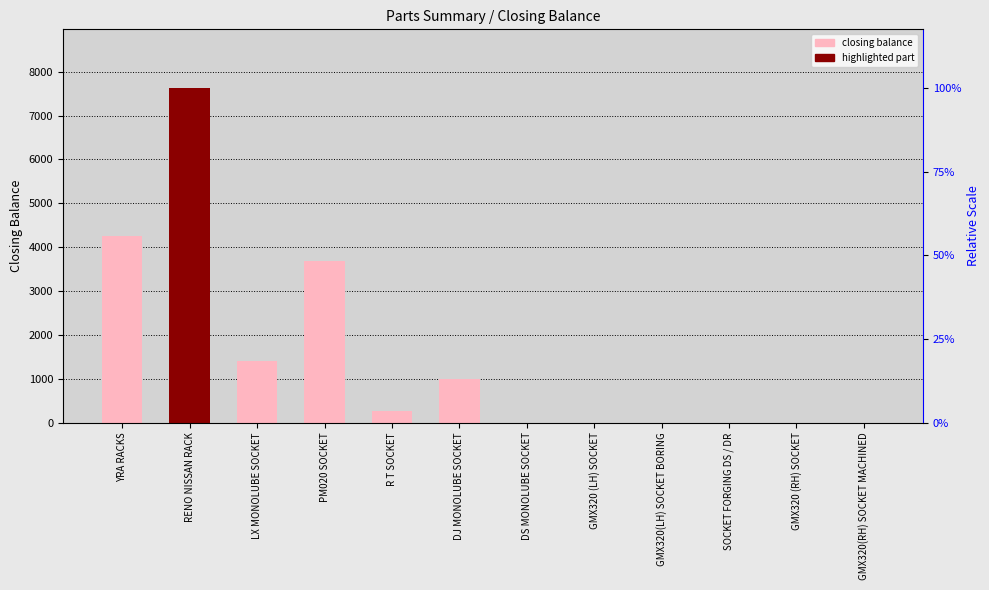

At which category does the chart reach its peak across all series?

RENO NISSAN RACK